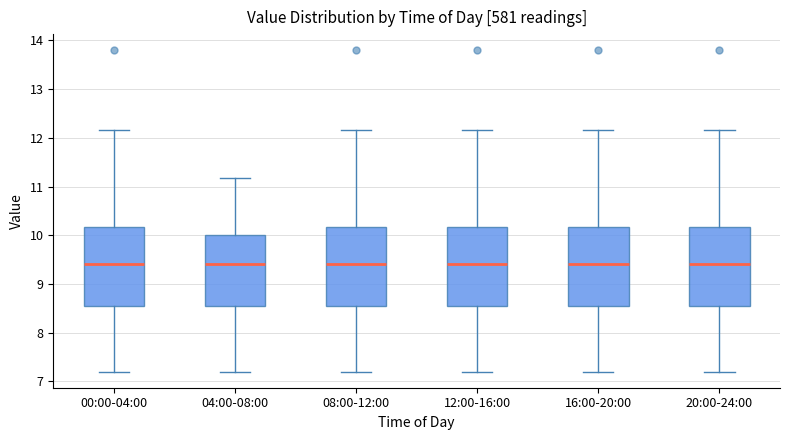

Where does the lower whisker of the box for 12:00-16:00 end on the y-axis? The values are not printed on the chart, so give them approximately, as read against the axis.

7.2